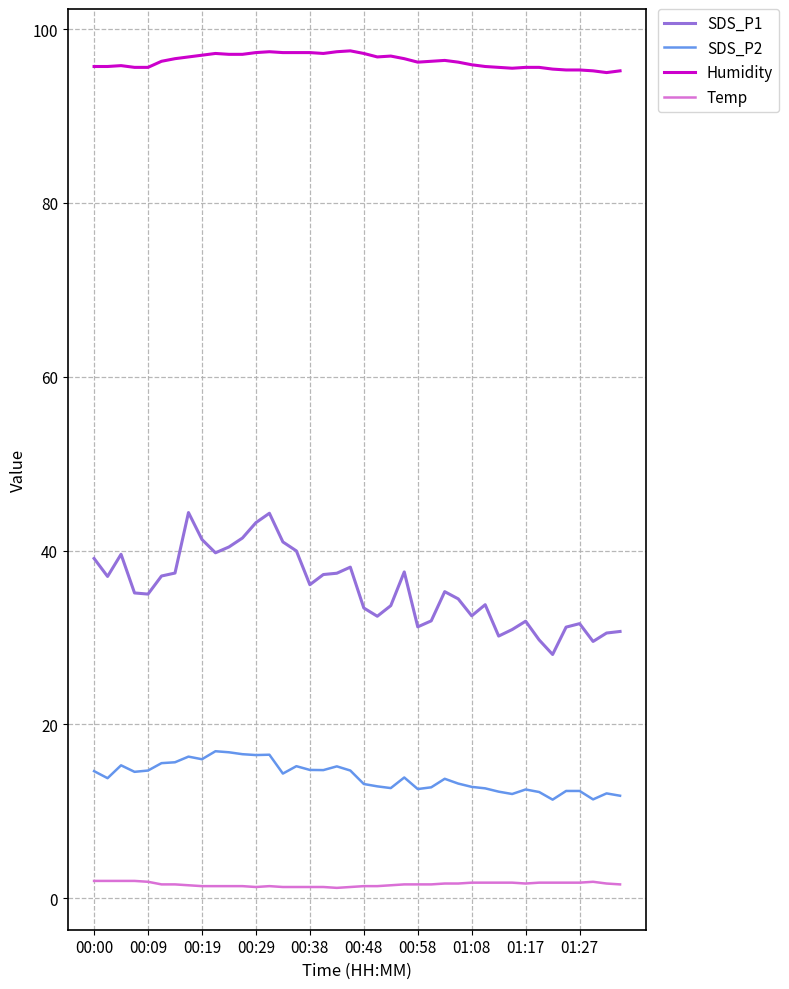

What is the greatest value displayed?

97.5